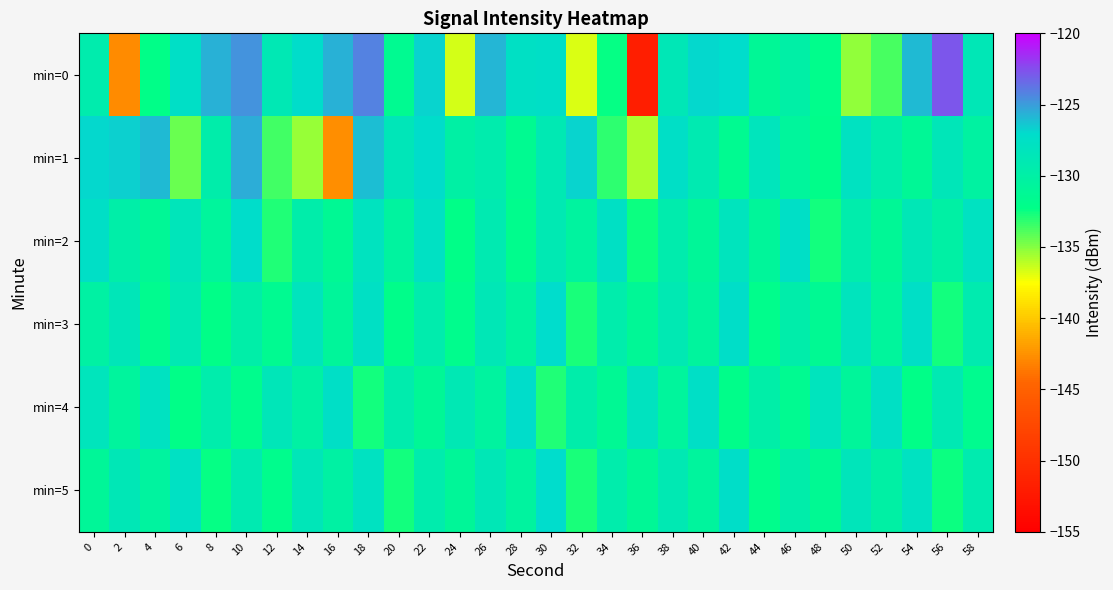

At which category does the chart reach its peak across all series?

56